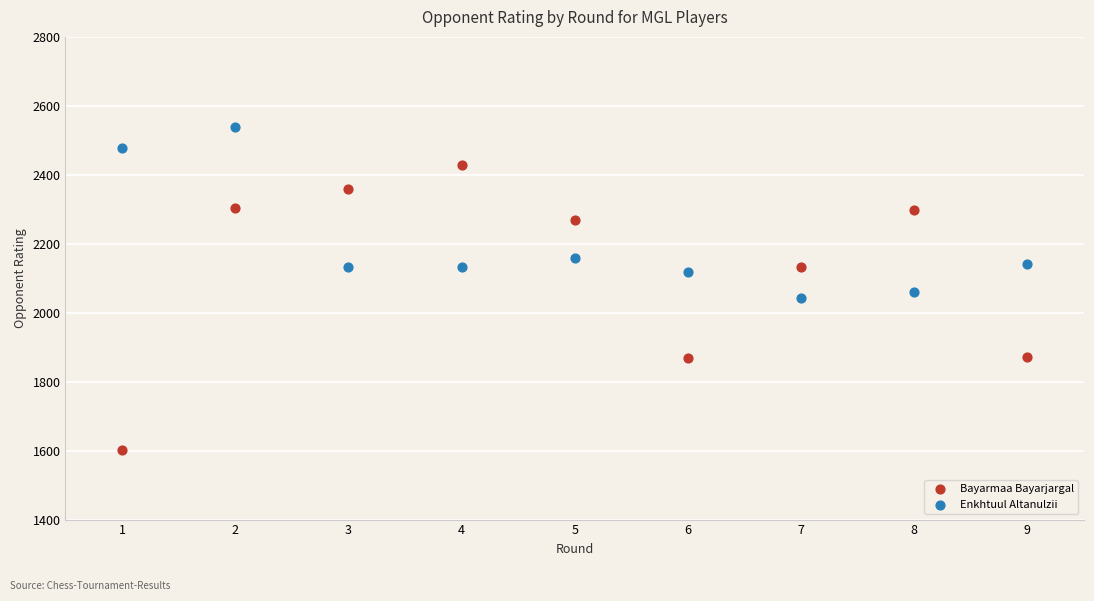

Which series contains the lowest Y value?

Bayarmaa Bayarjargal